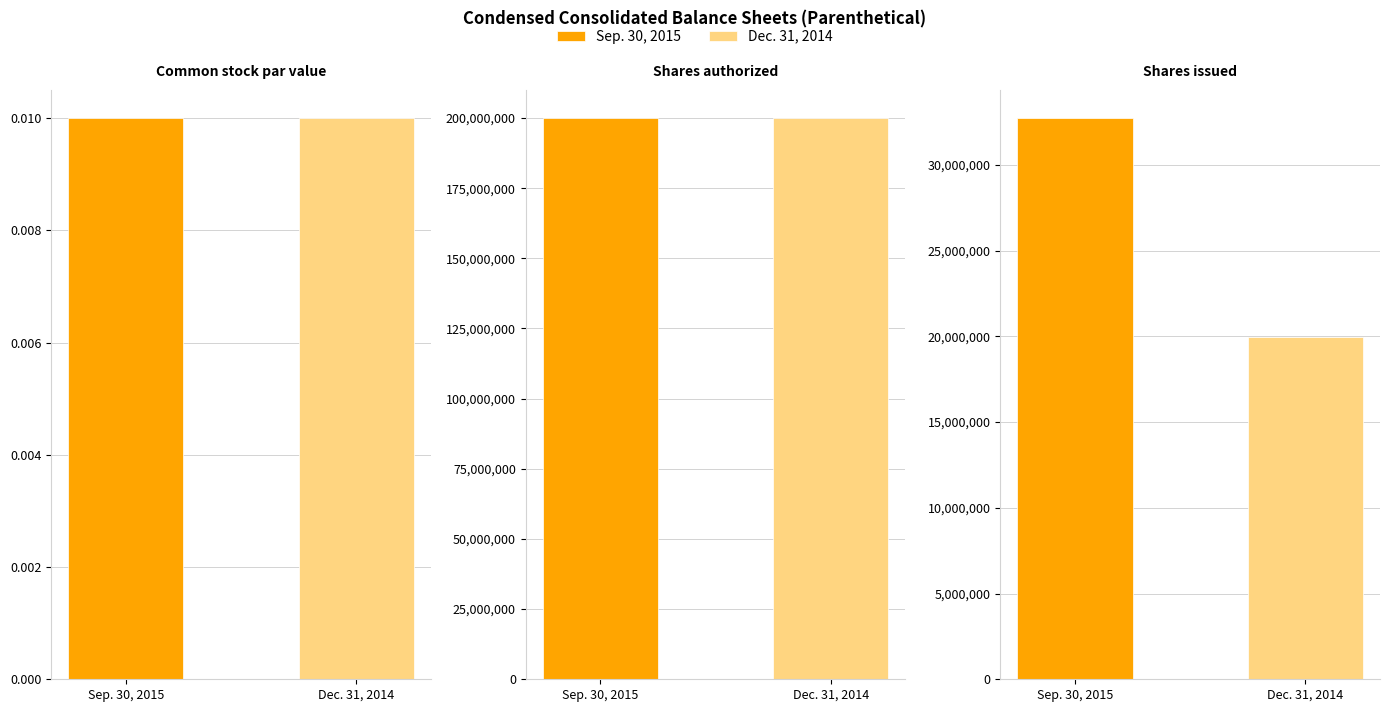

Which series has the largest range (max minus min)?

Sep. 30, 2015